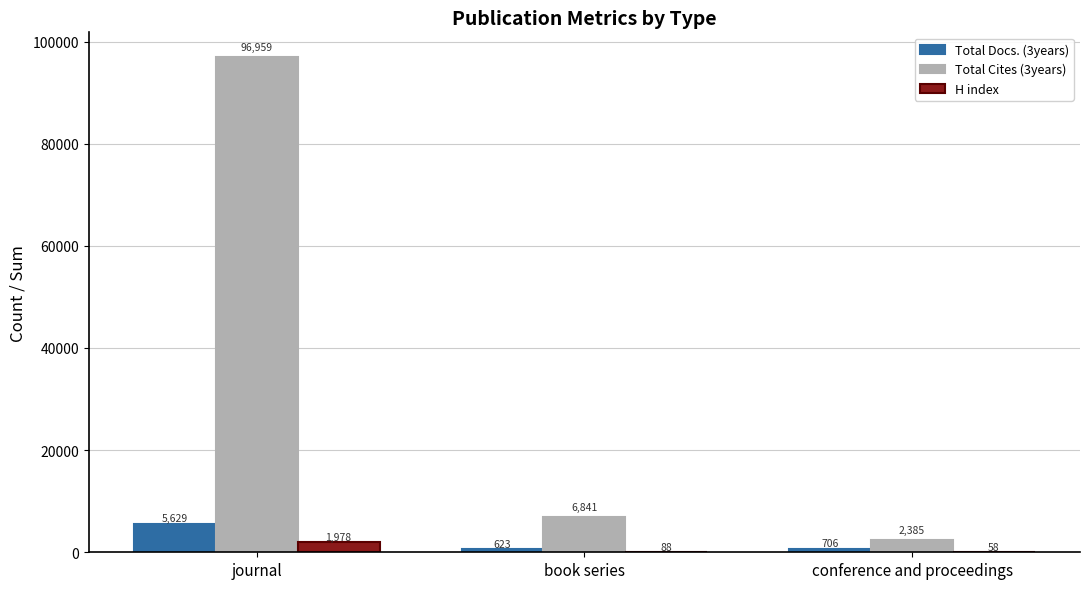

Is it true that Total Cites (3years) equals 1884 at book series?

False